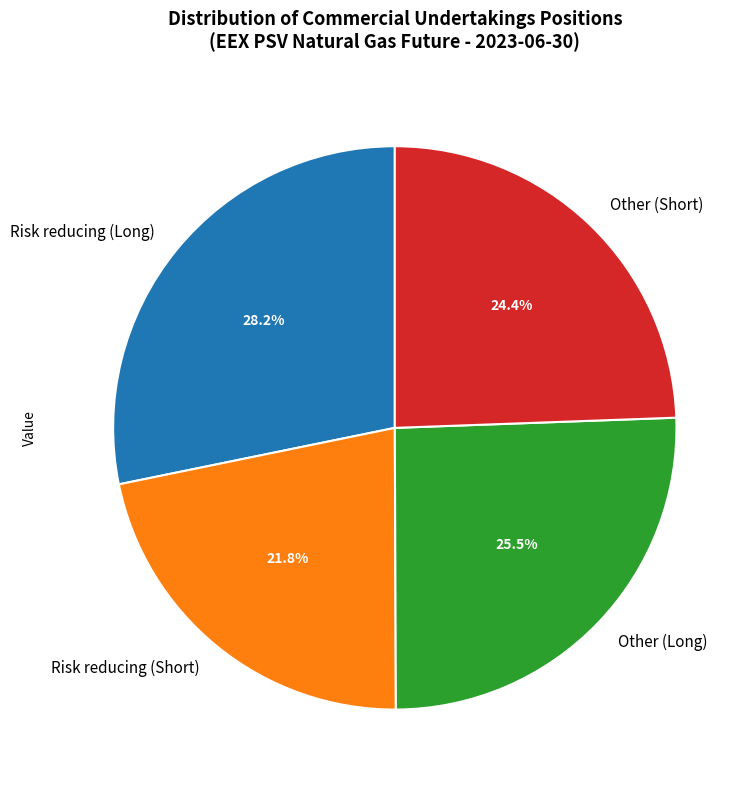

To the nearest percent, what portion does Other (Short) represent?

24%